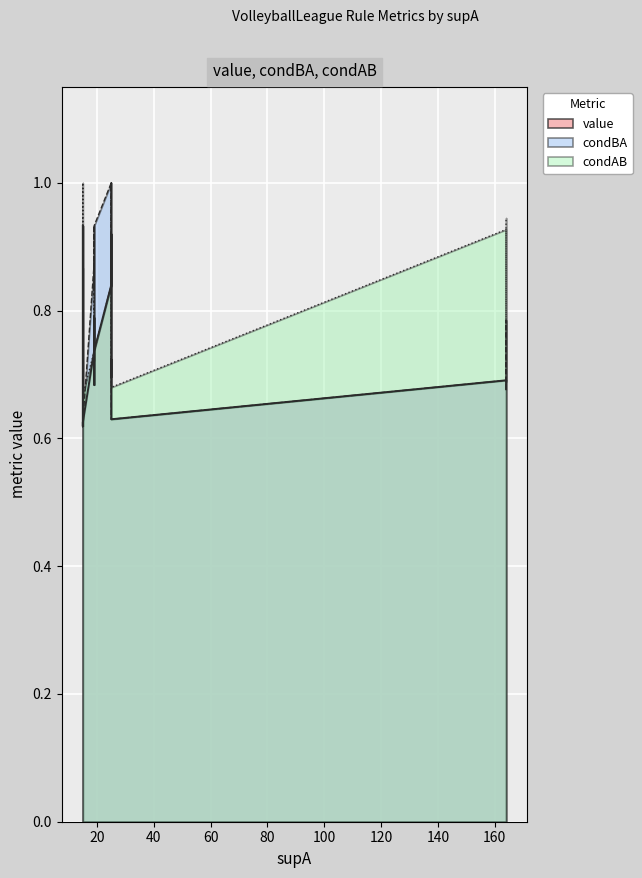

True or false: condAB and value cross at least once.

False